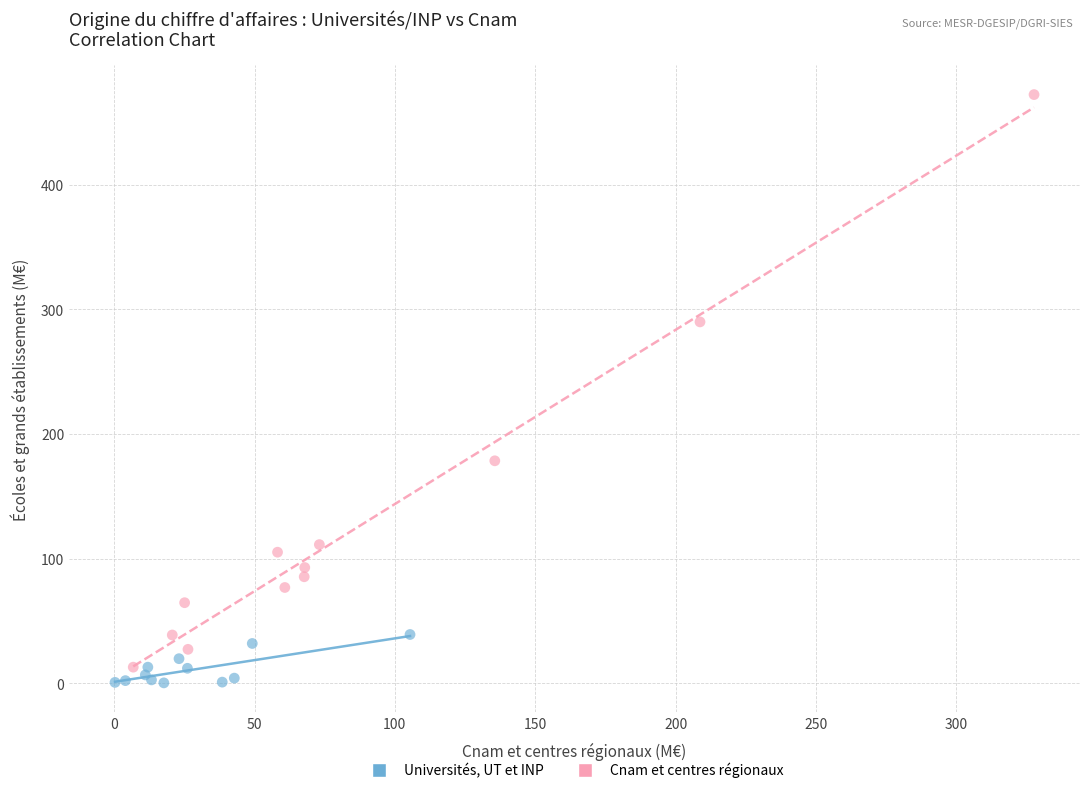

Which series reaches the maximum Y coordinate?

Cnam et centres régionaux